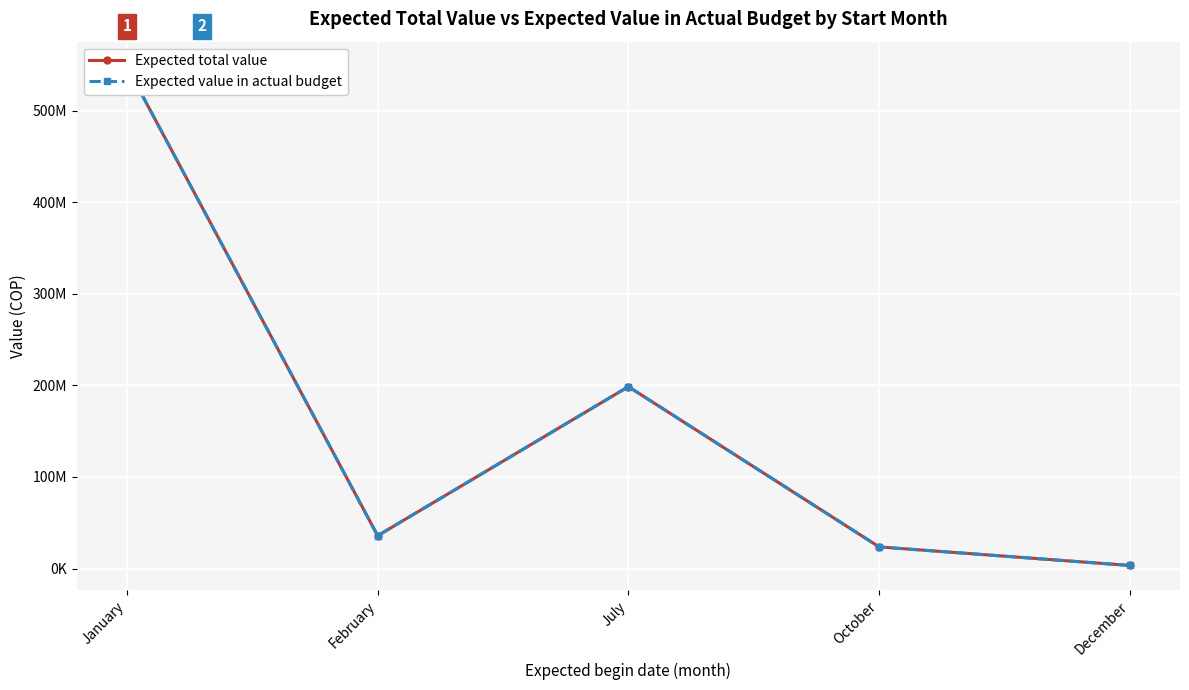

Where is the first local minimum for Expected total value?

February